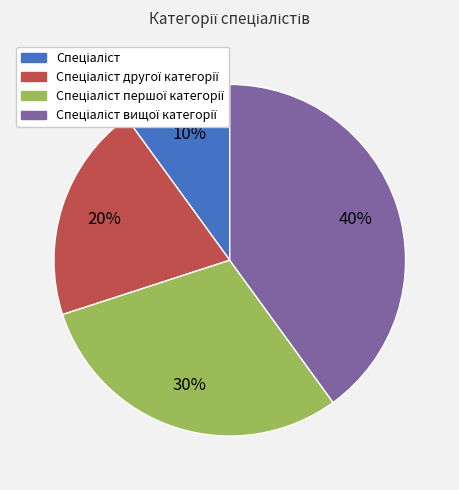

Is there any slice that represents more than half of the pie?

No